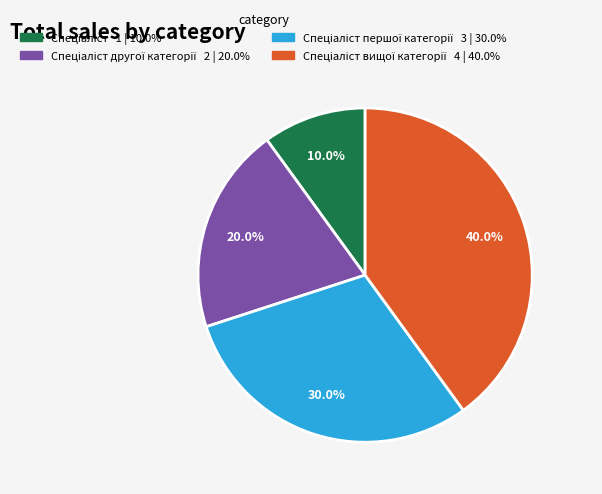

Is there any slice that represents more than half of the pie?

No